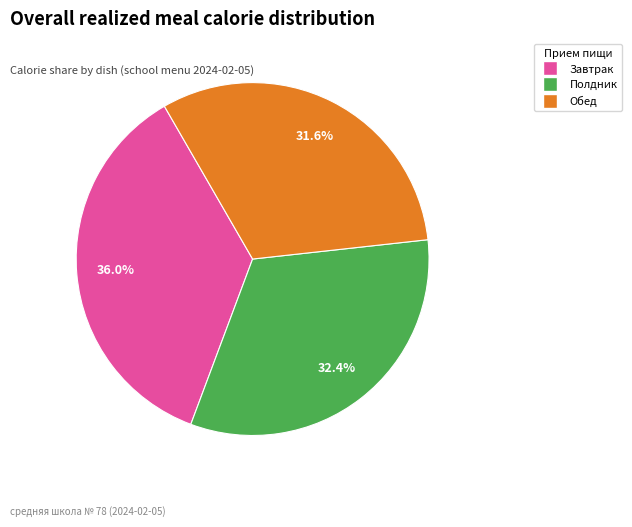

Count the number of slices in the pie.

3